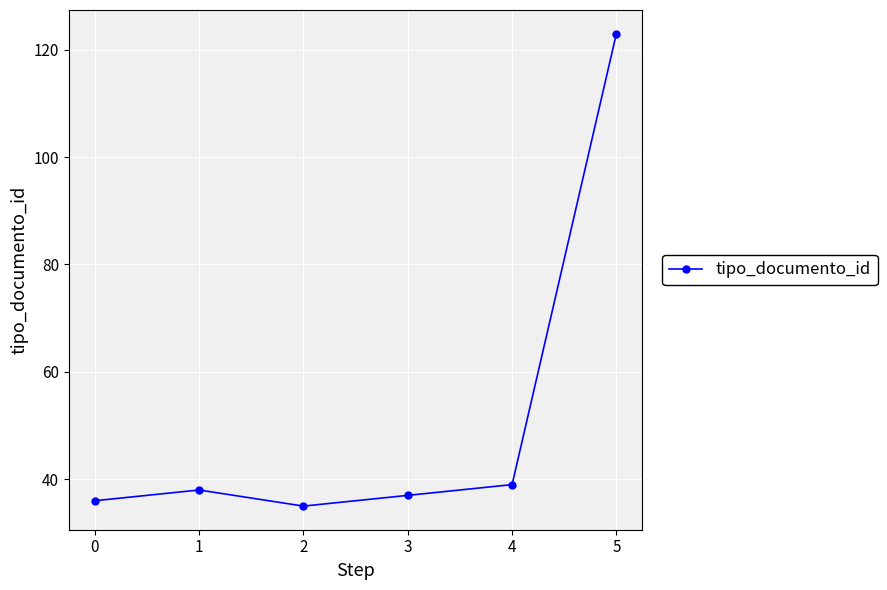

What is the average value?

51